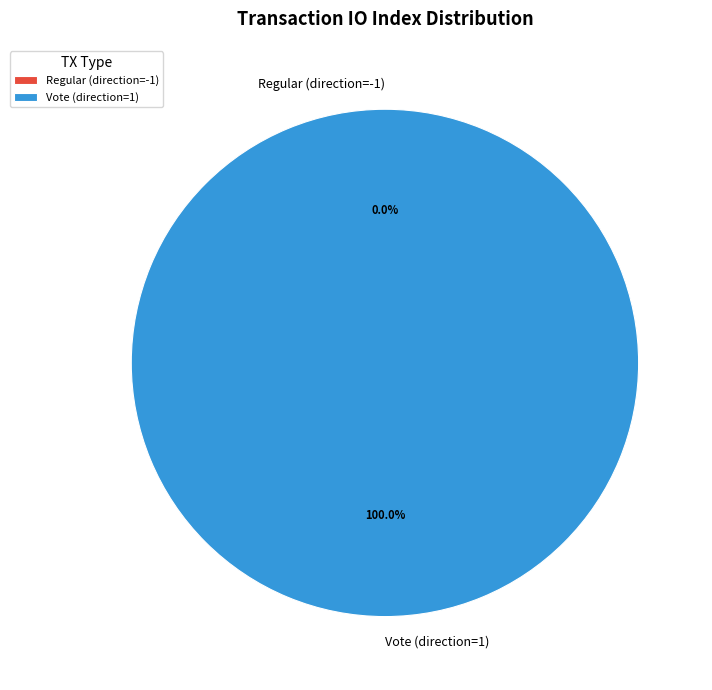

What is the change in value from Regular (direction=-1) to Vote (direction=1)?

+3